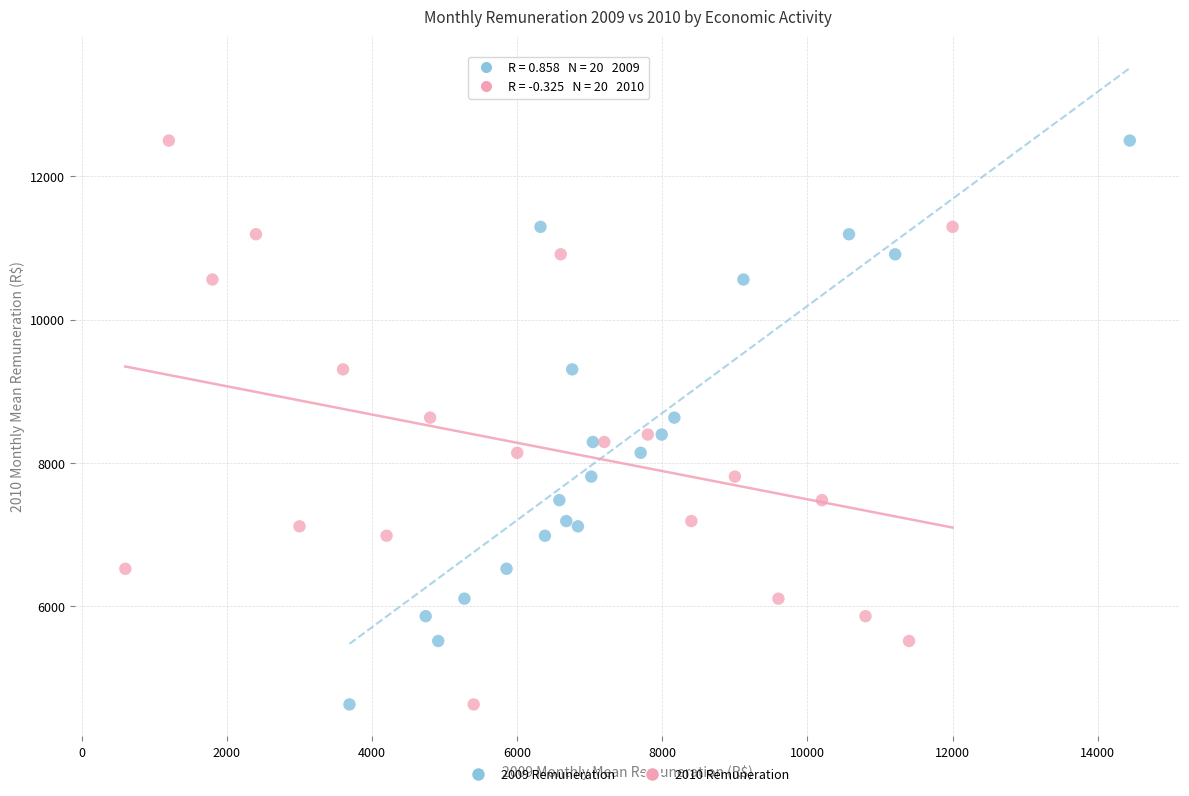

What are all the series names shown in the legend?

2009 Remuneration, 2010 Remuneration